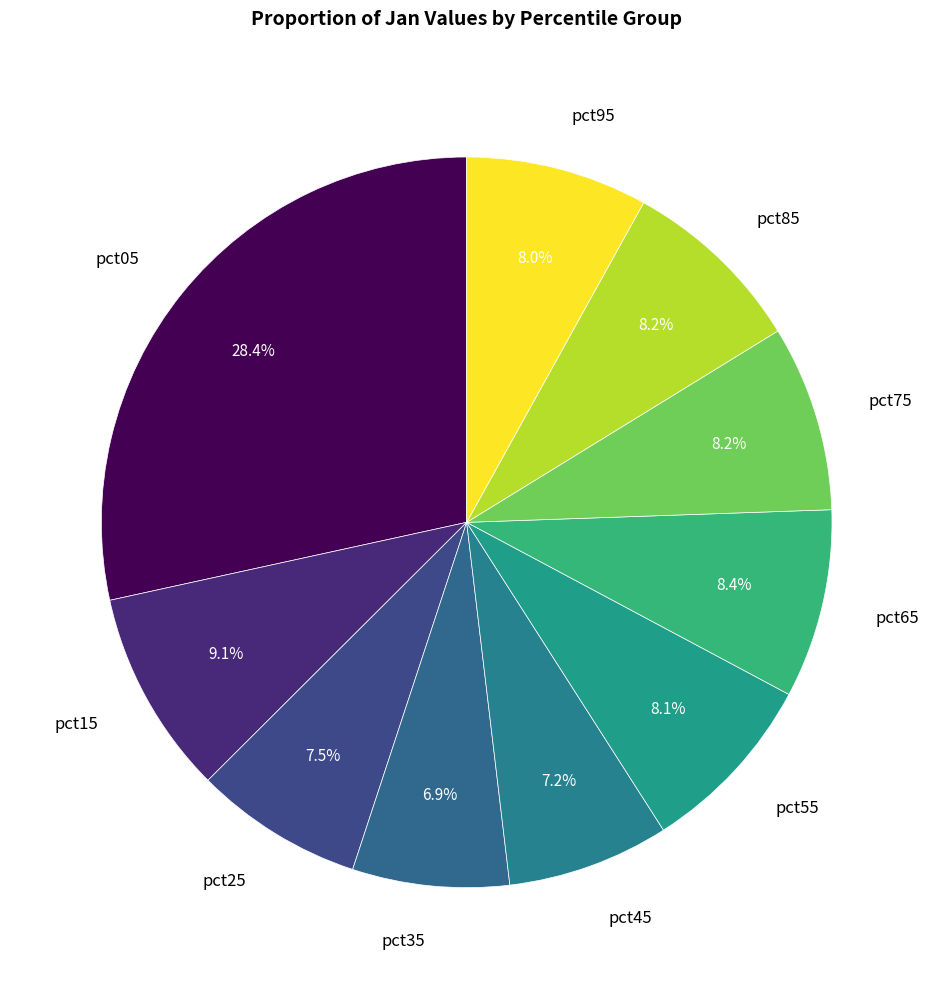

Is pct35 the majority of the pie?

No